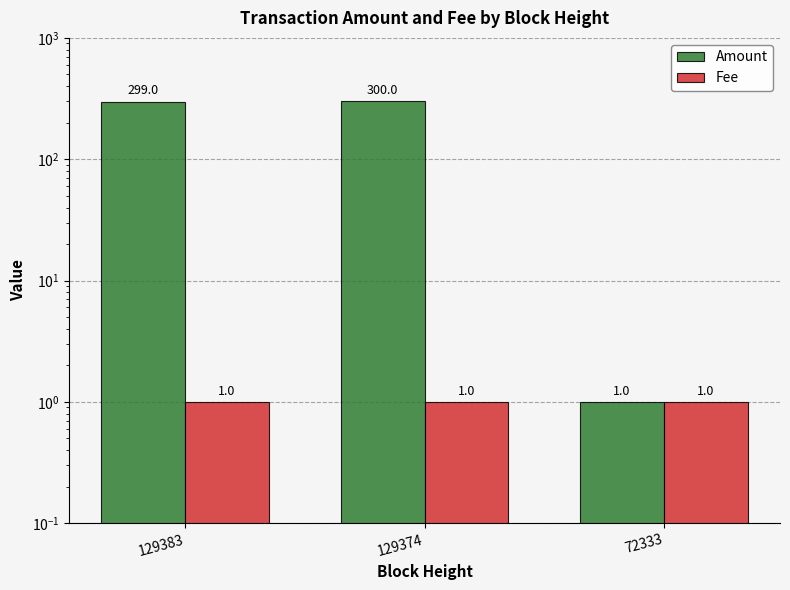

What is the difference between the maximum and minimum values in the Amount series?

299